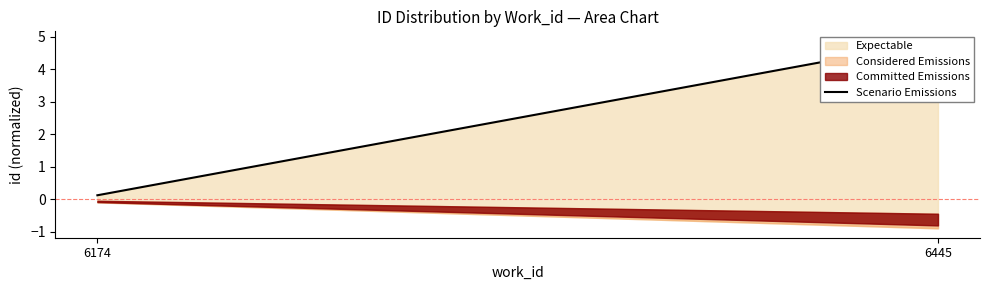

At which label does the data first exceed 4?

6445